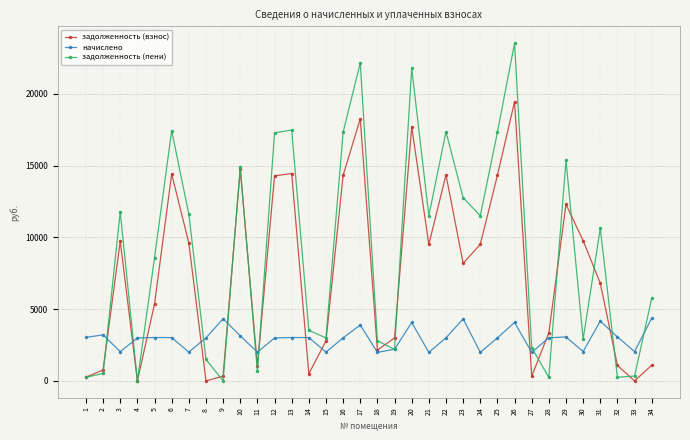

What is the total value across all series at 33?

2389.4